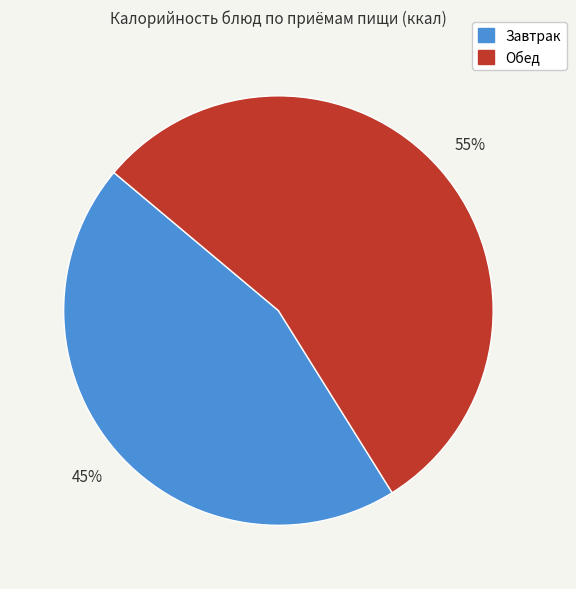

How many slices are in this pie chart?

2